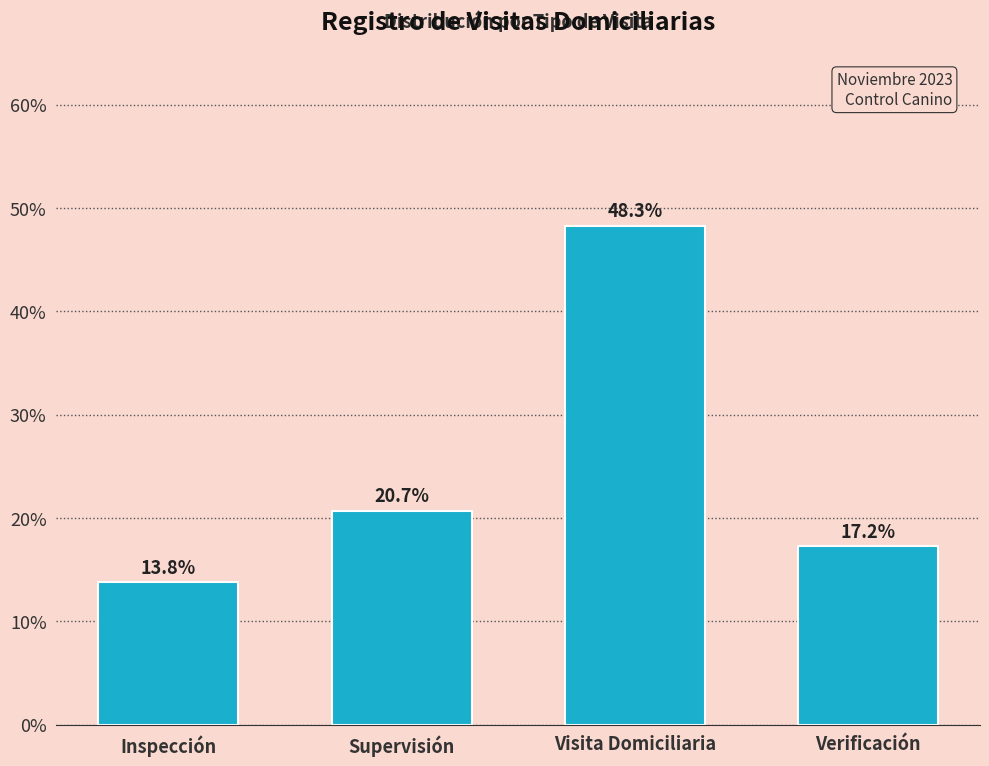

Reading left to right, what are all the values shown in this chart?

13.8	20.7	48.3	17.2